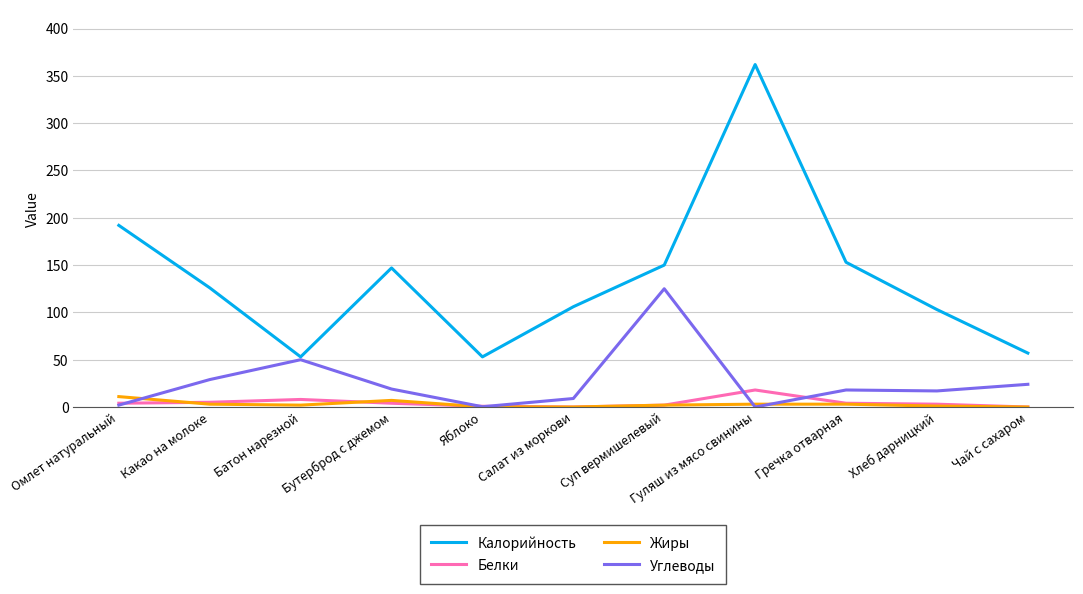

What is the sum of the Калорийность values at Салат из моркови and Чай с сахаром?

163.0